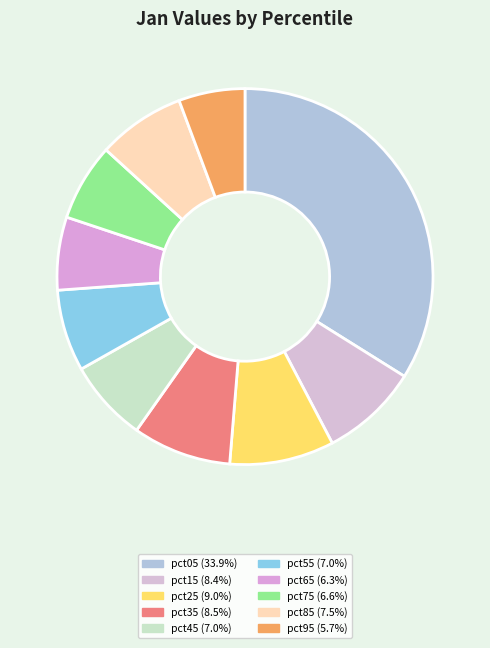

Which has a higher value, pct95 or pct45?

pct45